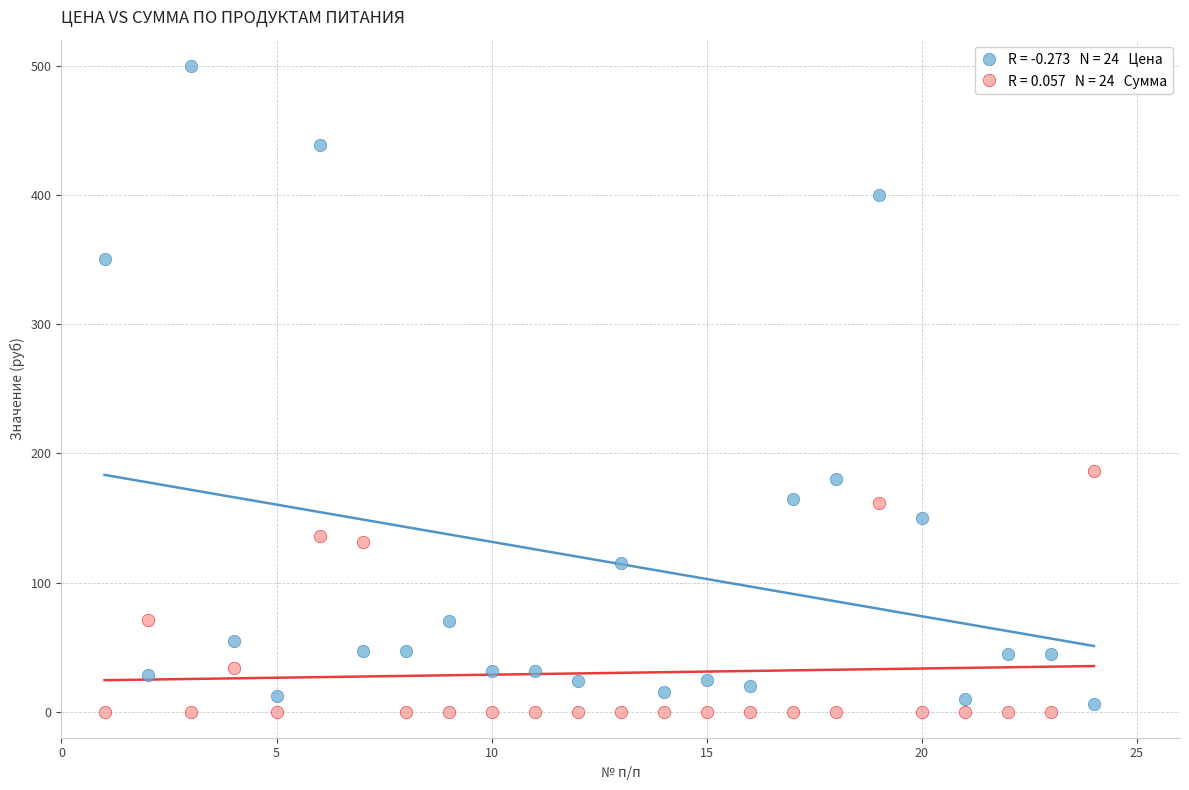

Across all series, what Y value is closest to 250?

186.0